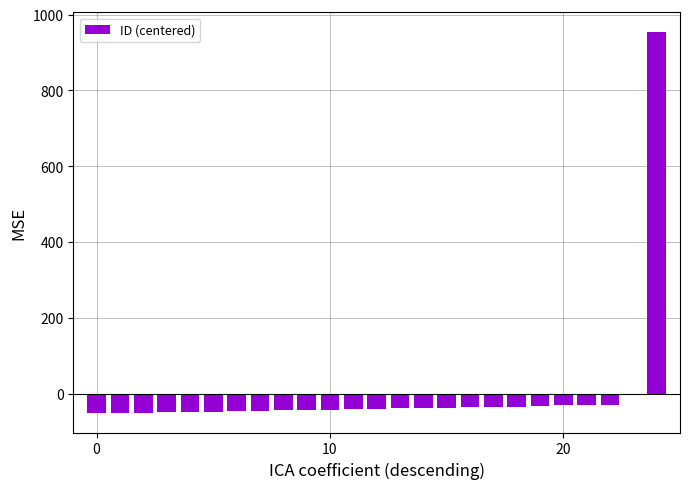

How many values exceed -40?

12